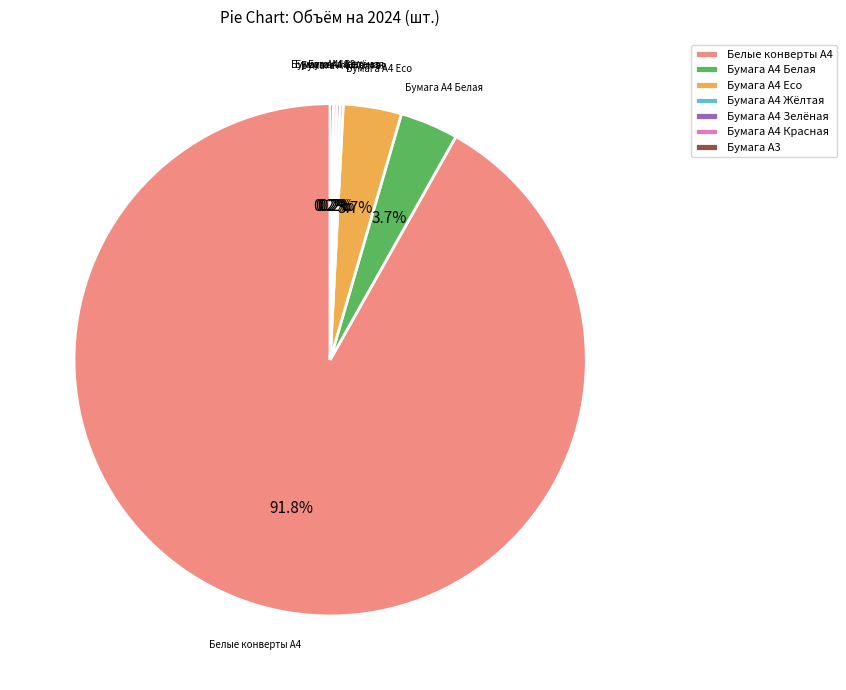

Which category has the biggest portion of the pie?

Белые конверты А4